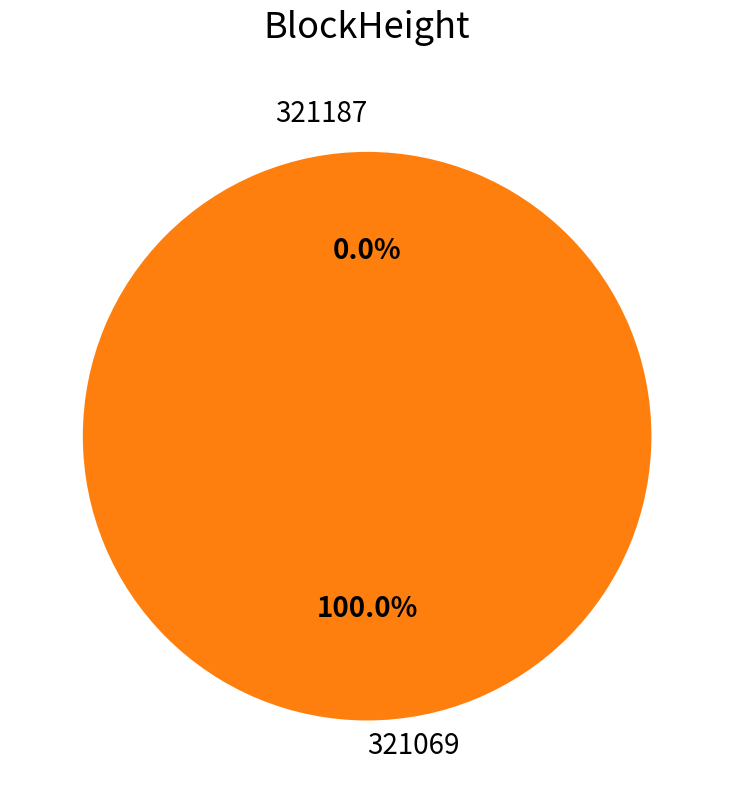

To the nearest percent, what is the average slice percentage?

50%